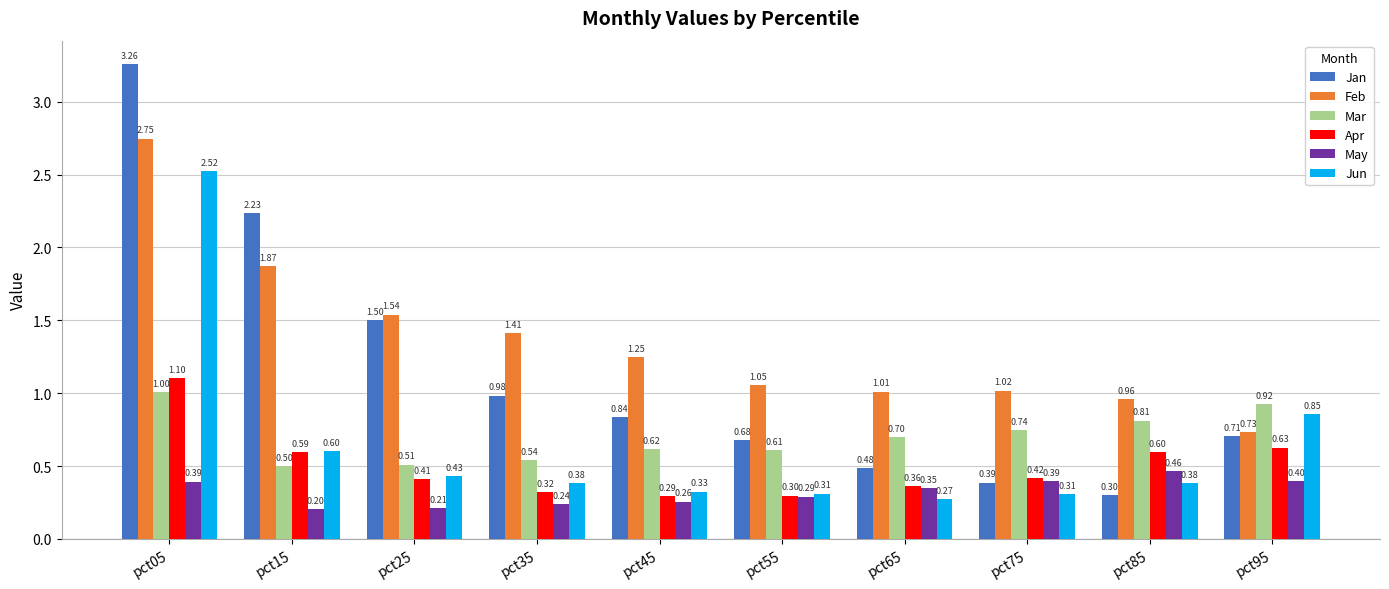

Which series has the largest total across all categories?

Feb